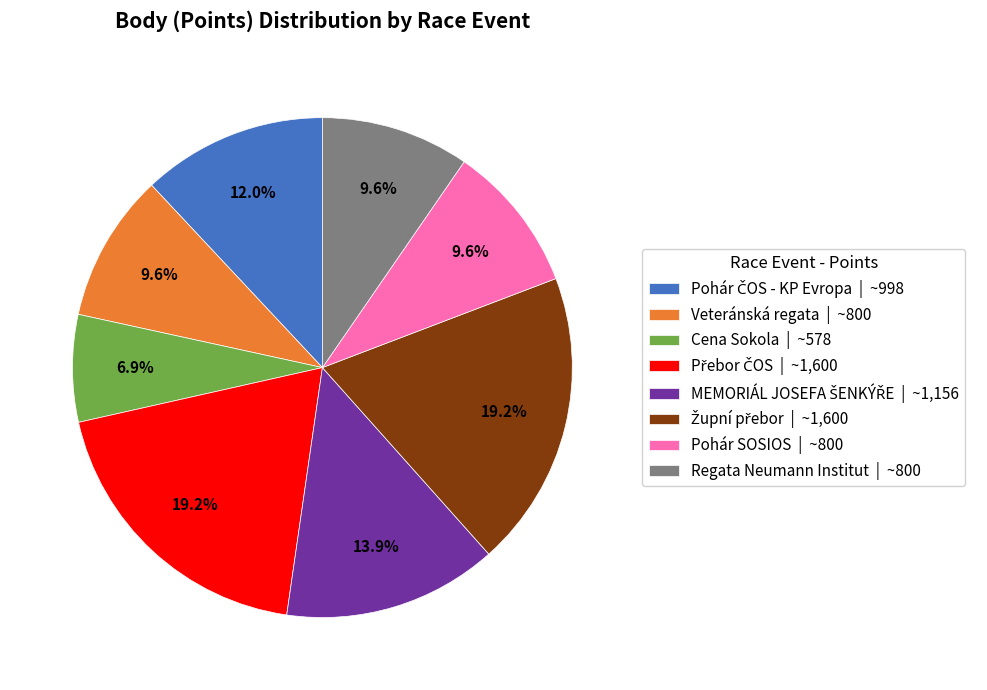

Does Cena Sokola | ~578 represent more than half of the total?

No